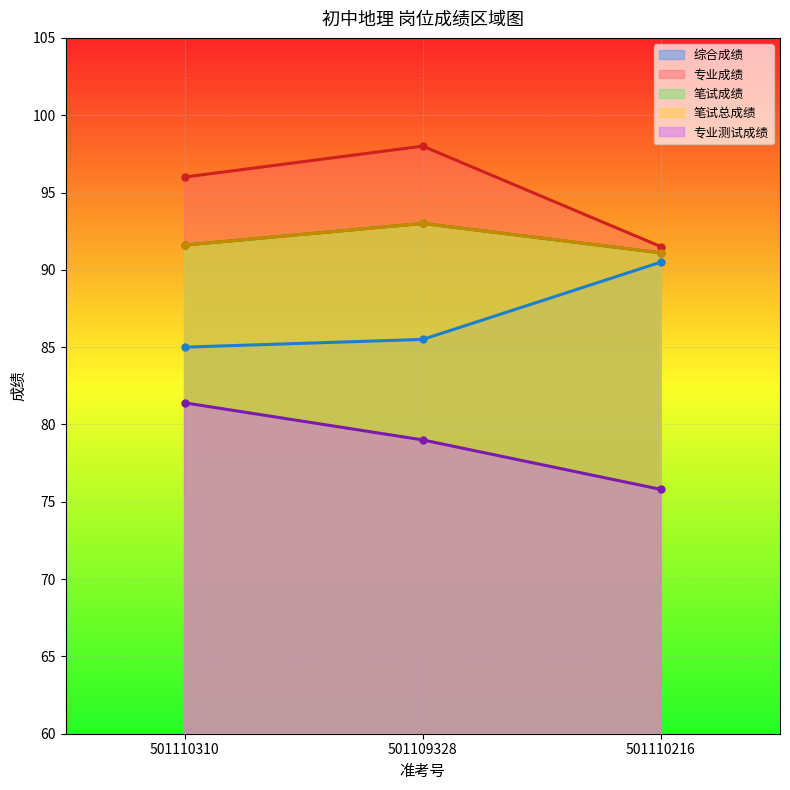

At which label is 笔试成绩 closest to 92?

501110310